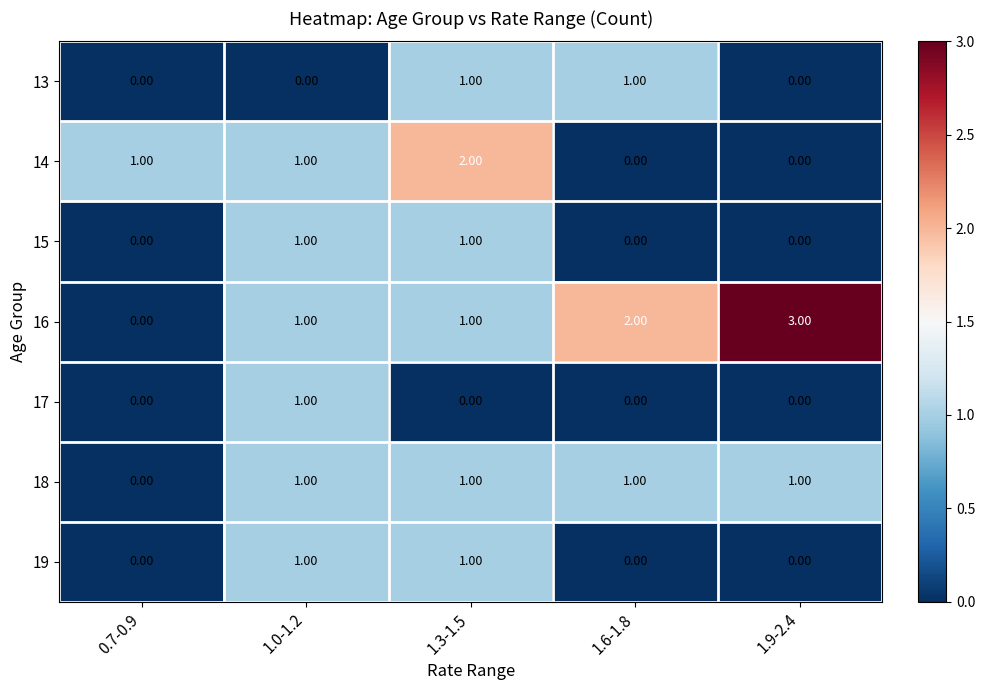

How many series are shown in this chart?

7